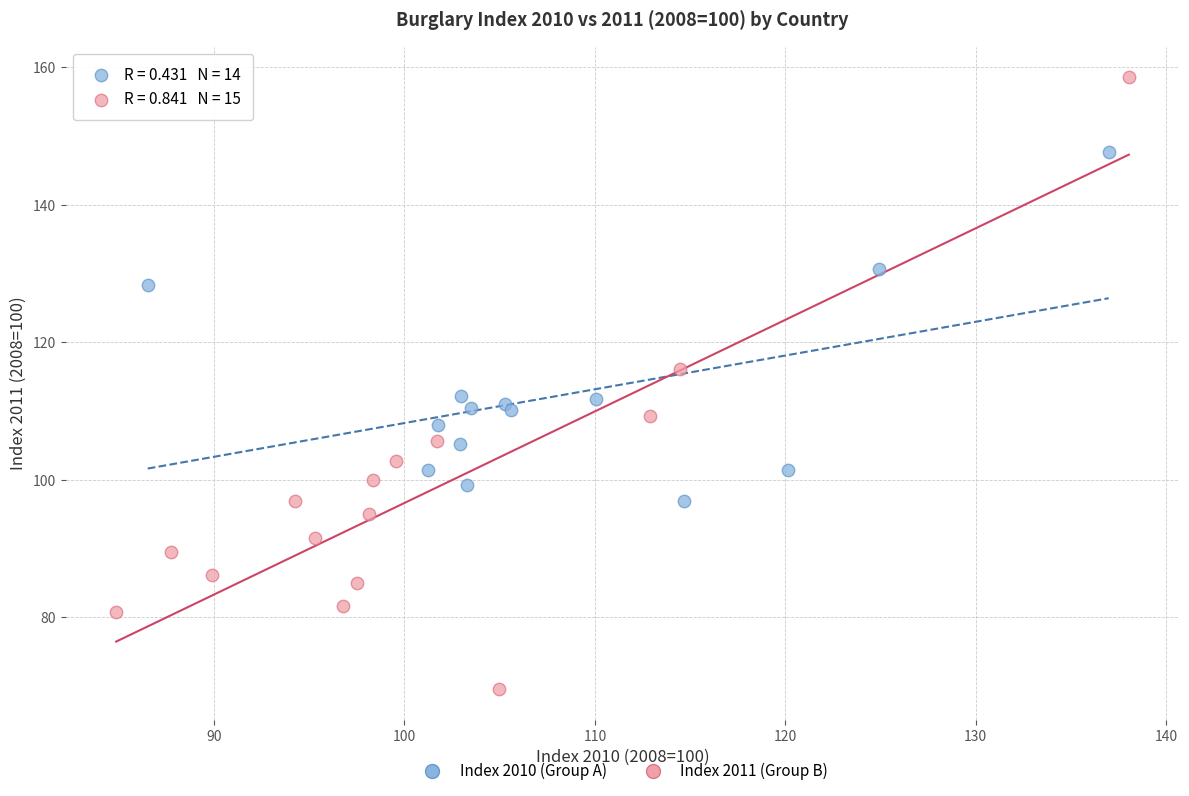

Which series reaches the minimum Y coordinate?

Index 2011 (Group B)